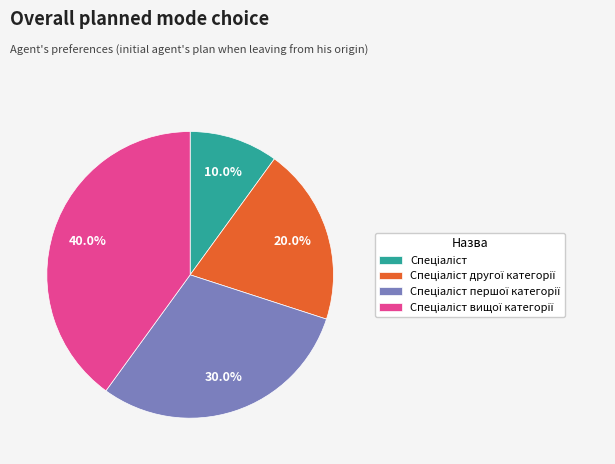

Is there a majority slice in this chart?

No